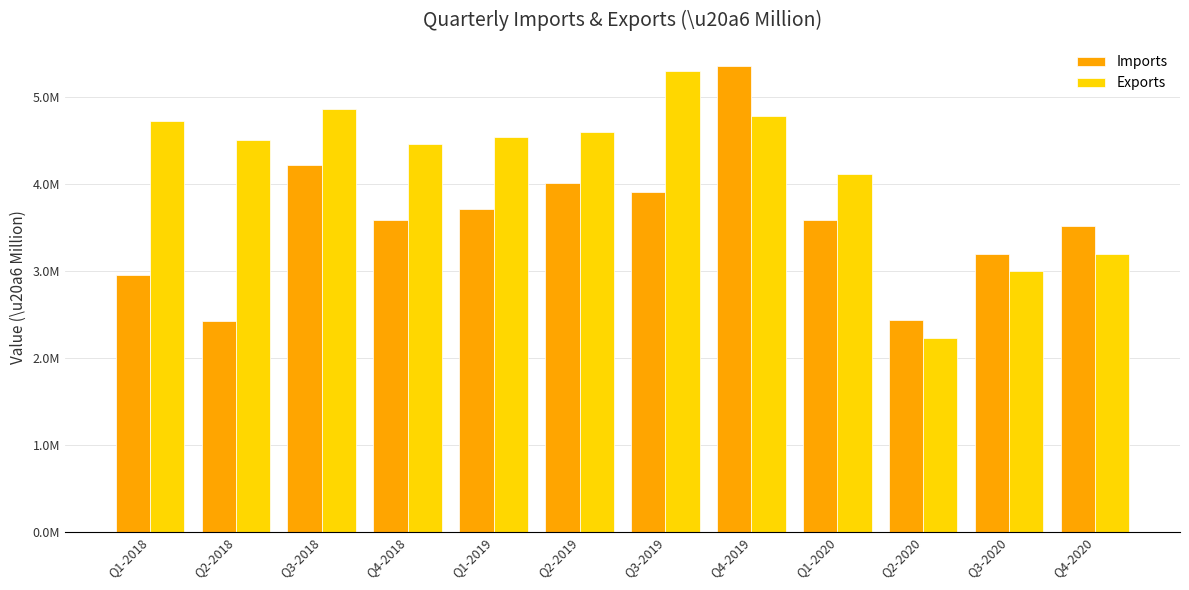

What is the difference between the Imports values at Q1-2019 and Q3-2020?

519119.0